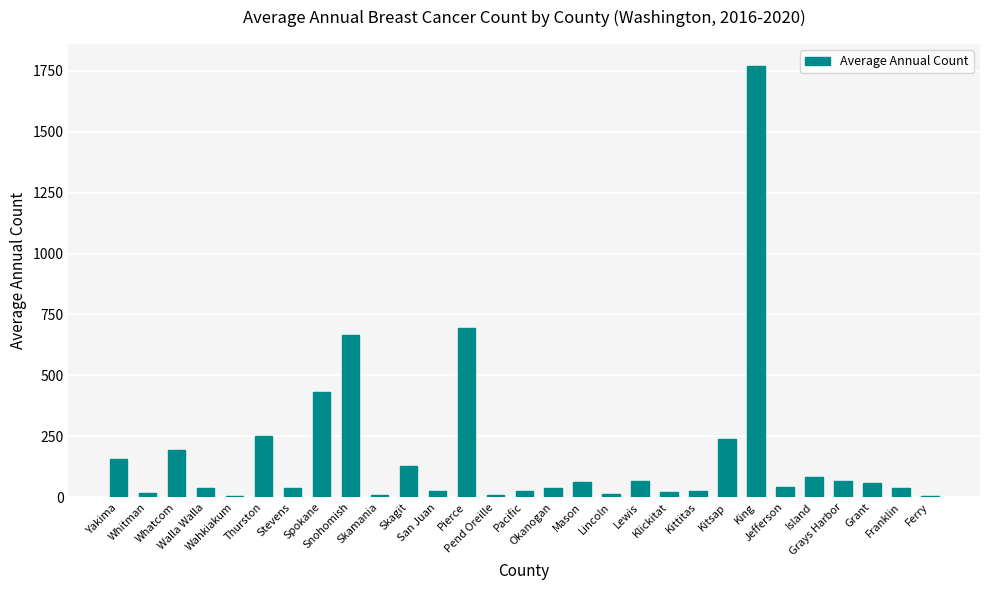

Which has a higher value, Skamania or Lewis?

Lewis